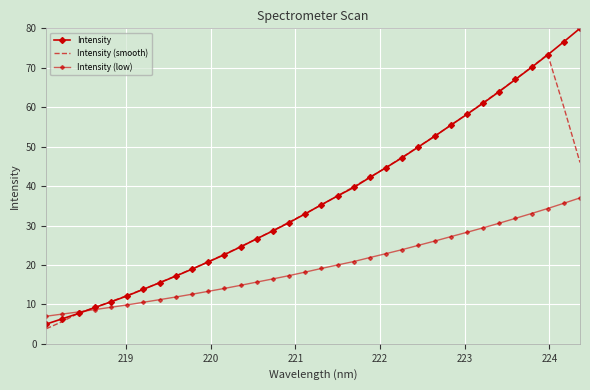

How many lines are shown in the chart?

3